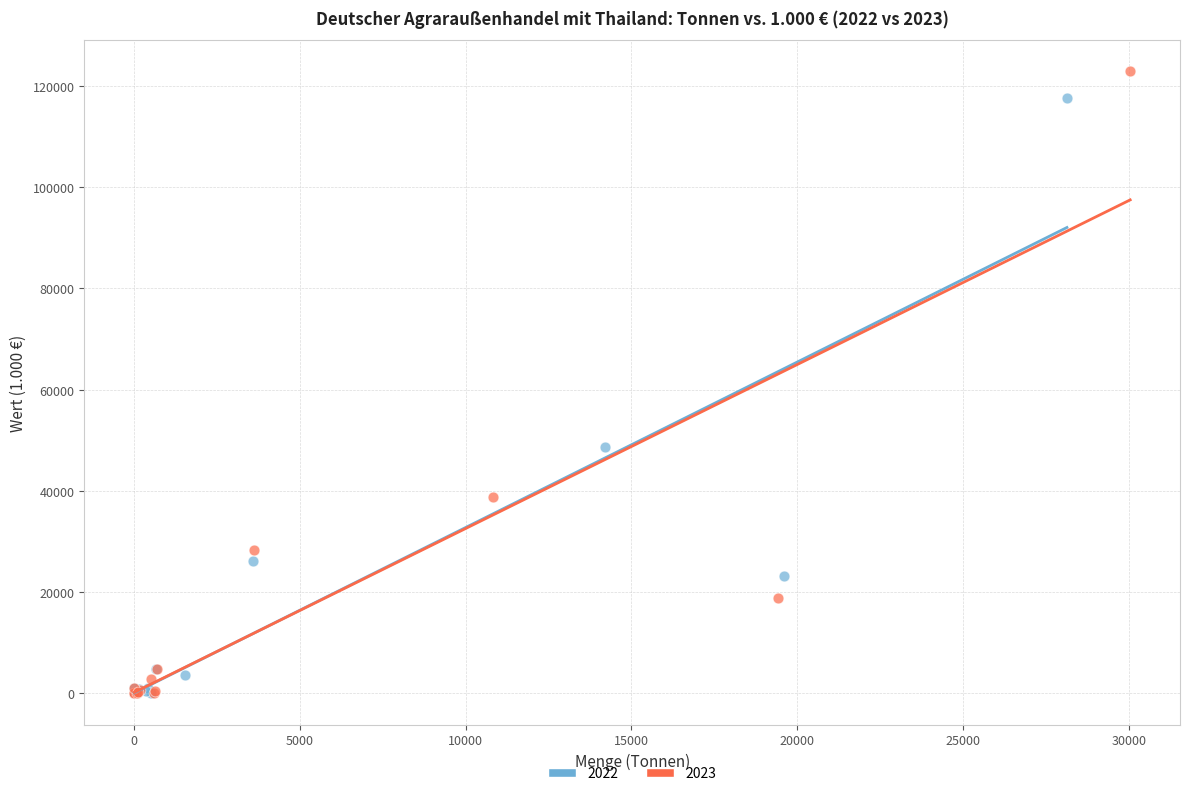

What are all the series names shown in the legend?

2022, 2023